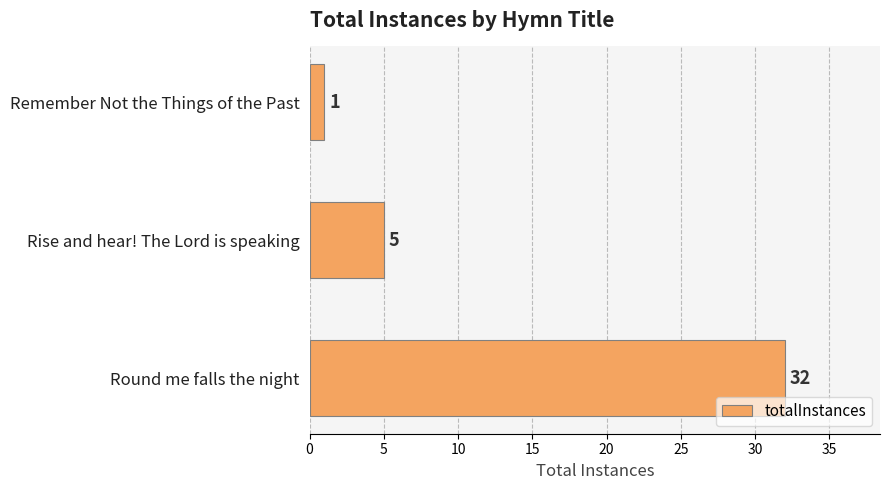

True or false: the data shows 32 at Round me falls the night.

True